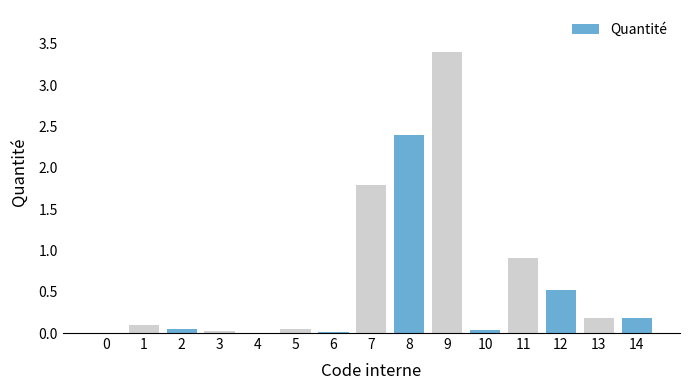

The value at 1 is 0.1. True or false?

True